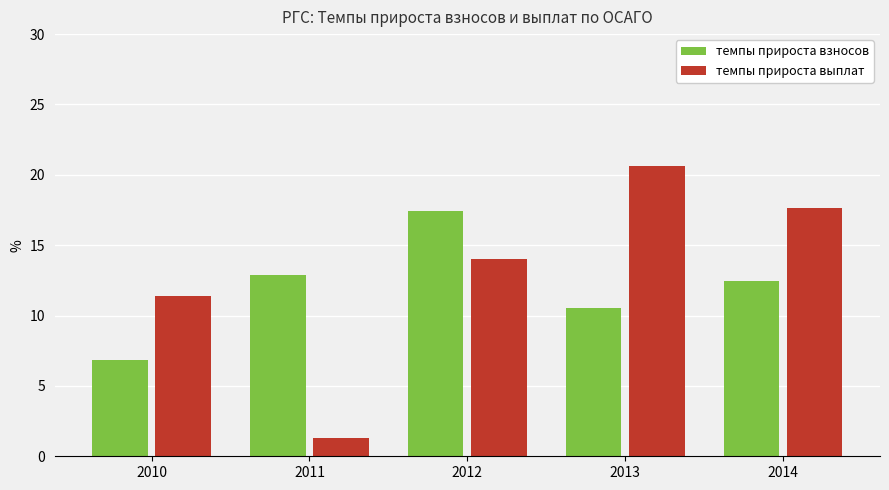

What is the difference between the maximum and minimum values in the темпы прироста выплат series?

19.3